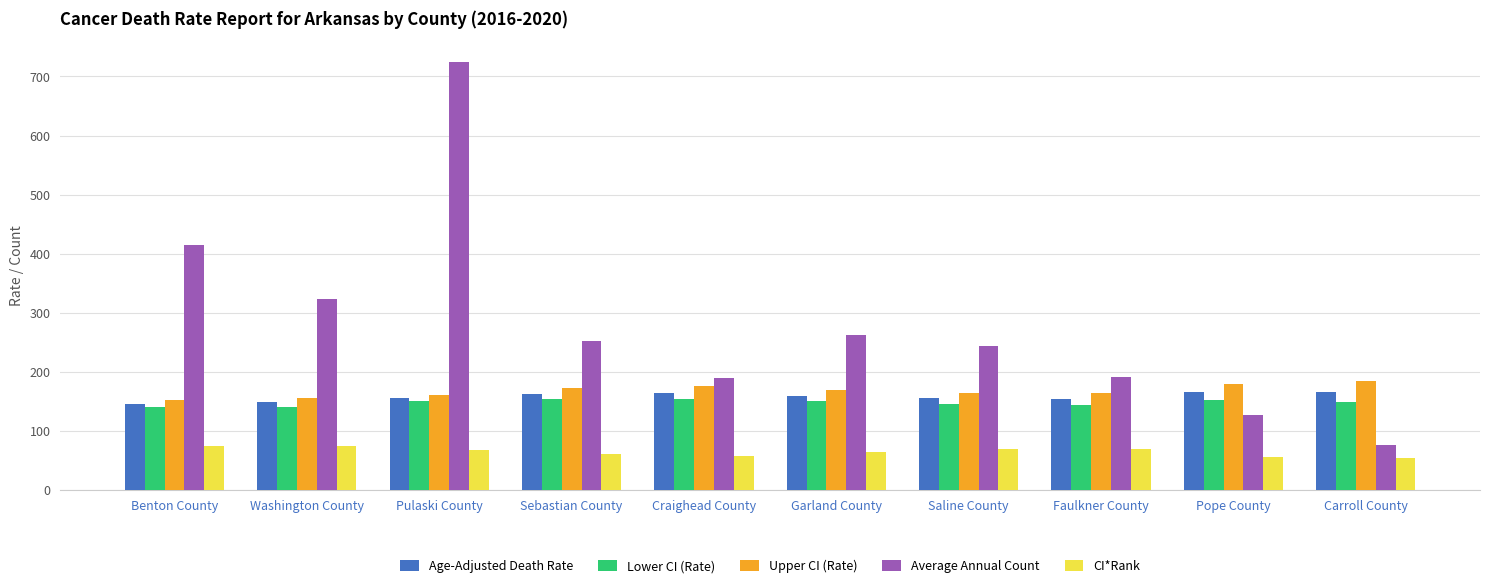

Which series changed the most between Benton County and Washington County?

Average Annual Count